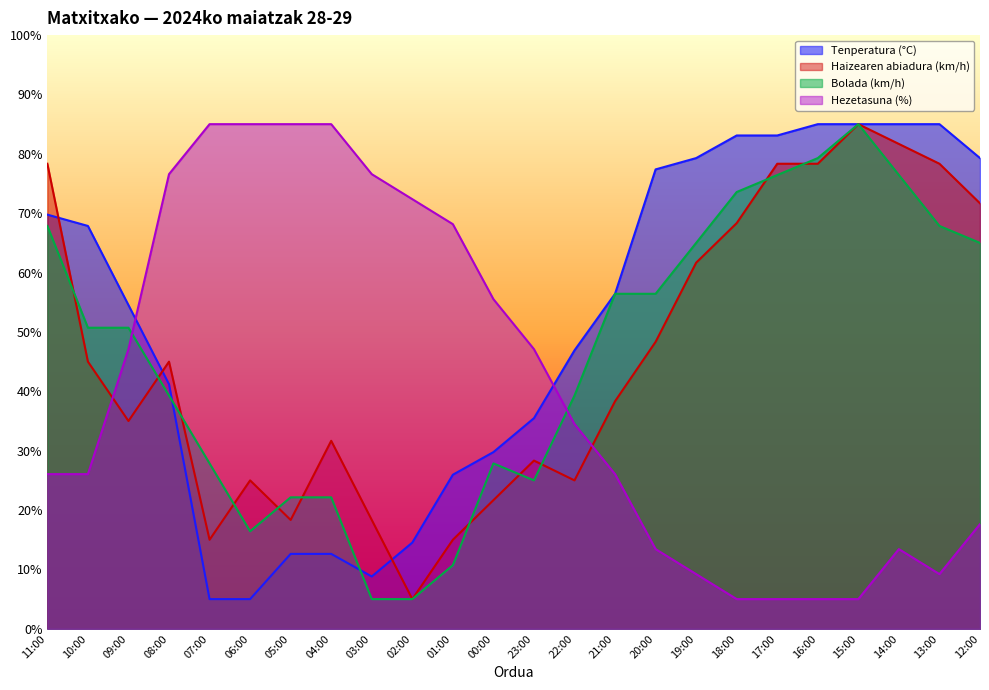

True or false: Haizearen abiadura (km/h) has more than 2 interior local peaks.

True